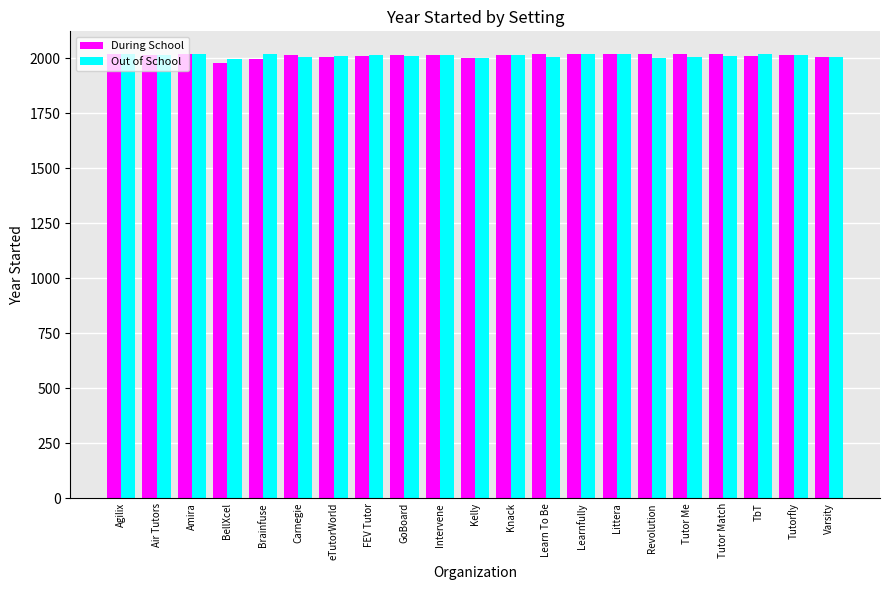

How many groups of bars are there?

21